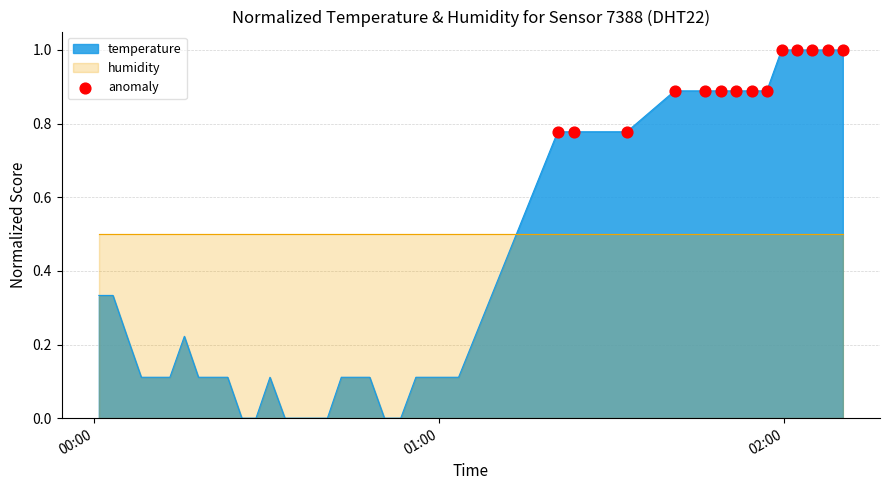

What is the maximum value for temperature?

1.0